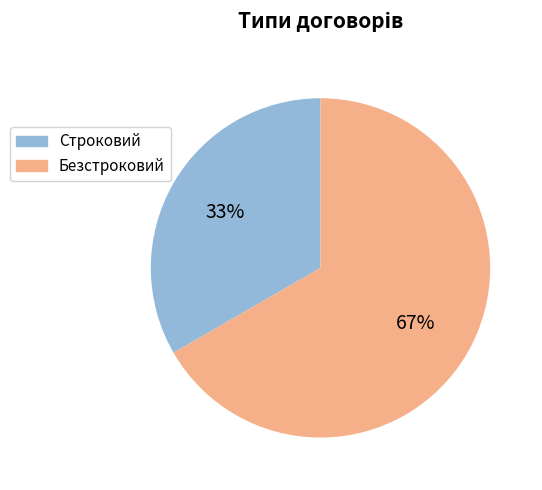

Which slice is the smallest?

Строковий